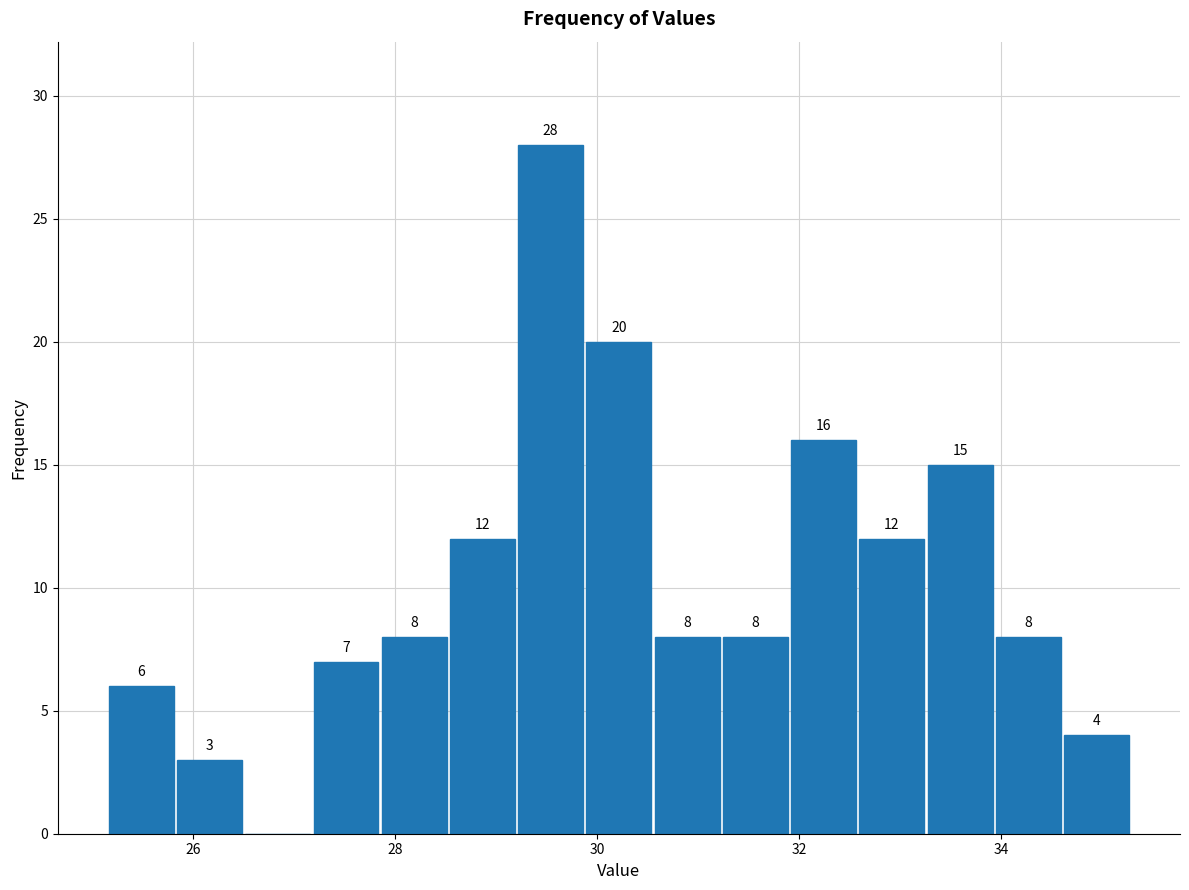

Read against the x-axis, roughly where is the centre of the tallest bar?

29.6